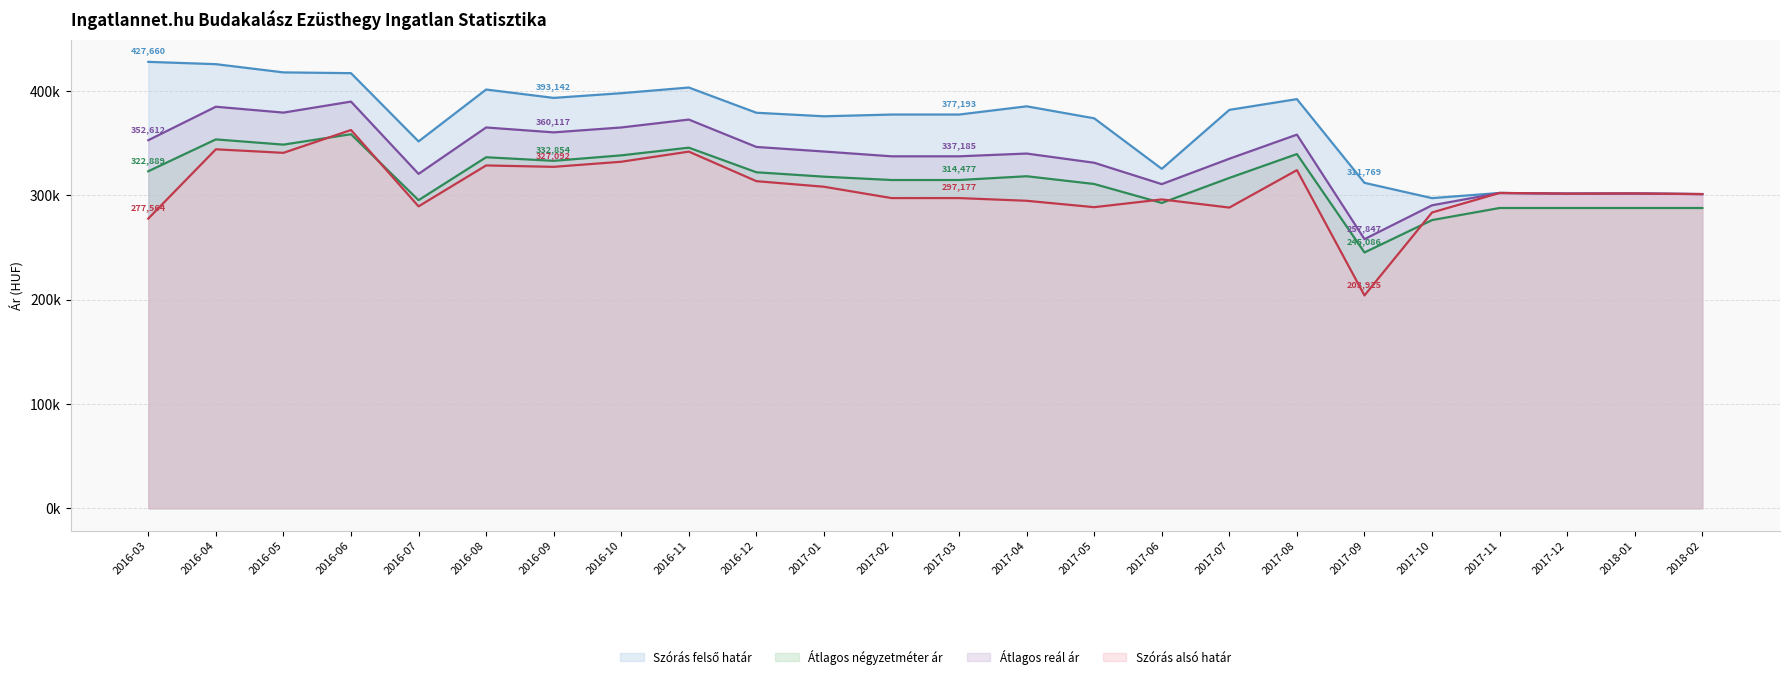

List the labels in order of Átlagos reál ár value, smallest first.

2017-09, 2017-10, 2018-02, 2017-12, 2018-01, 2017-11, 2017-06, 2016-07, 2017-05, 2017-07, 2017-02, 2017-03, 2017-04, 2017-01, 2016-12, 2016-03, 2017-08, 2016-09, 2016-08, 2016-10, 2016-11, 2016-05, 2016-04, 2016-06